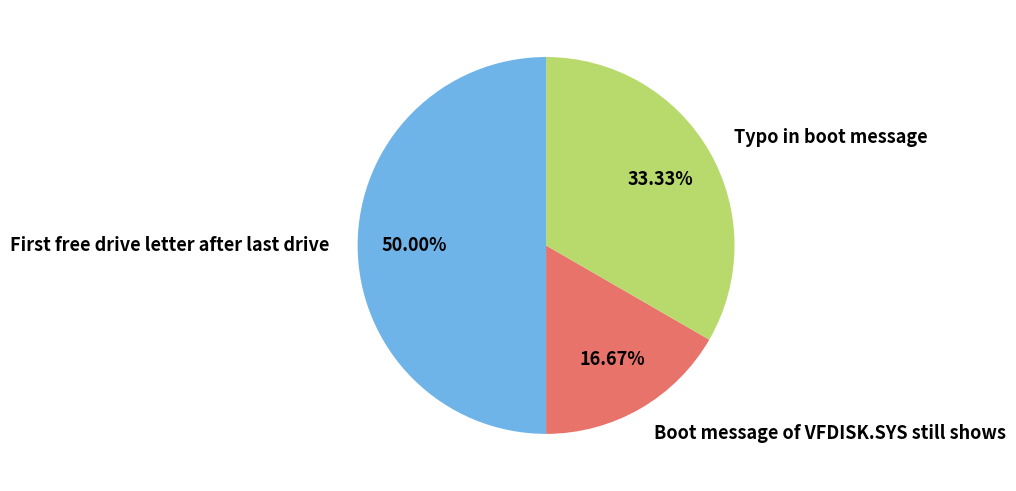

To the nearest percent, what percentage of the pie is Boot message of VFDISK.SYS still shows?

17%